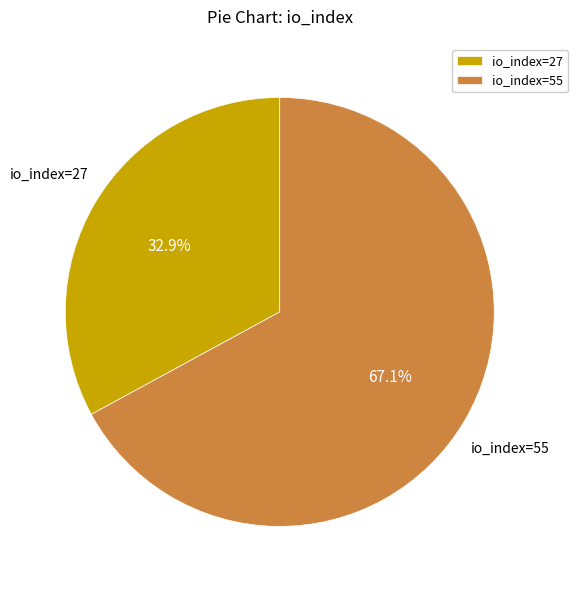

What percentage do io_index=55 and io_index=27 together represent?

100.0%